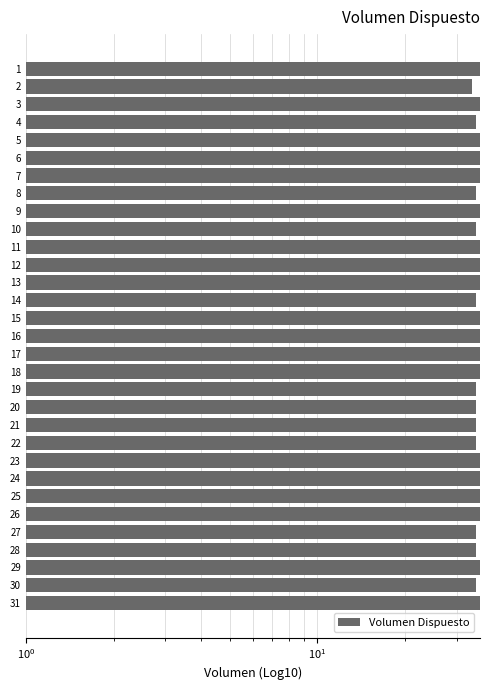

What is the sum of all values?

1103